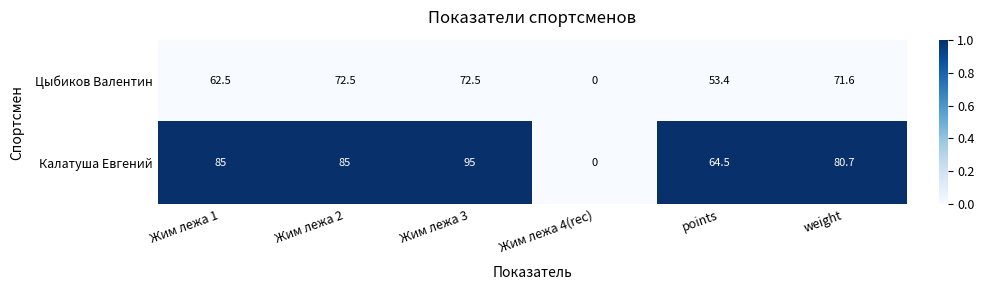

Count the number of categories in the chart.

6